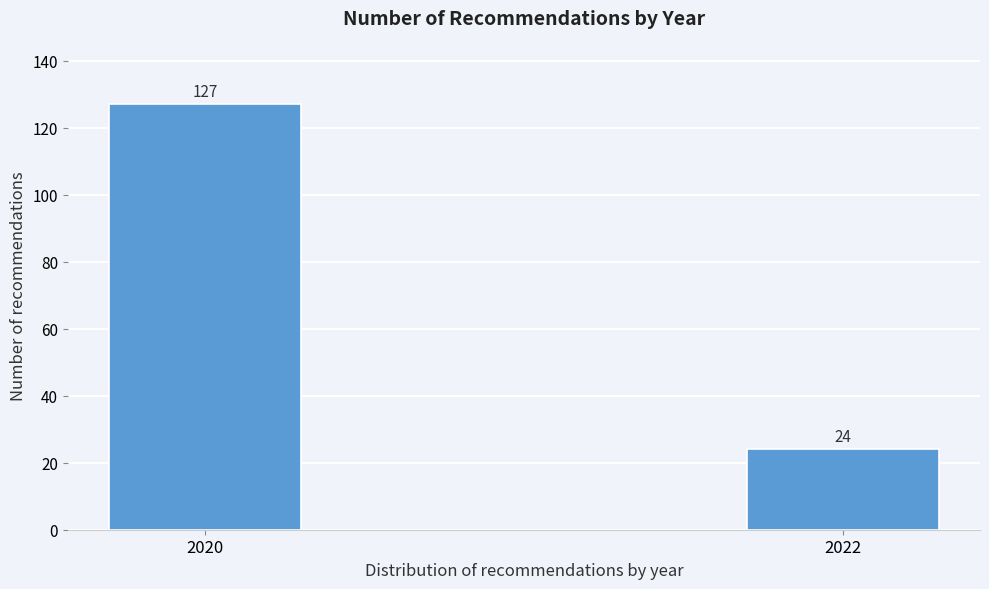

Reading left to right, transcribe all the data shown in this chart.

2020=127	2022=24